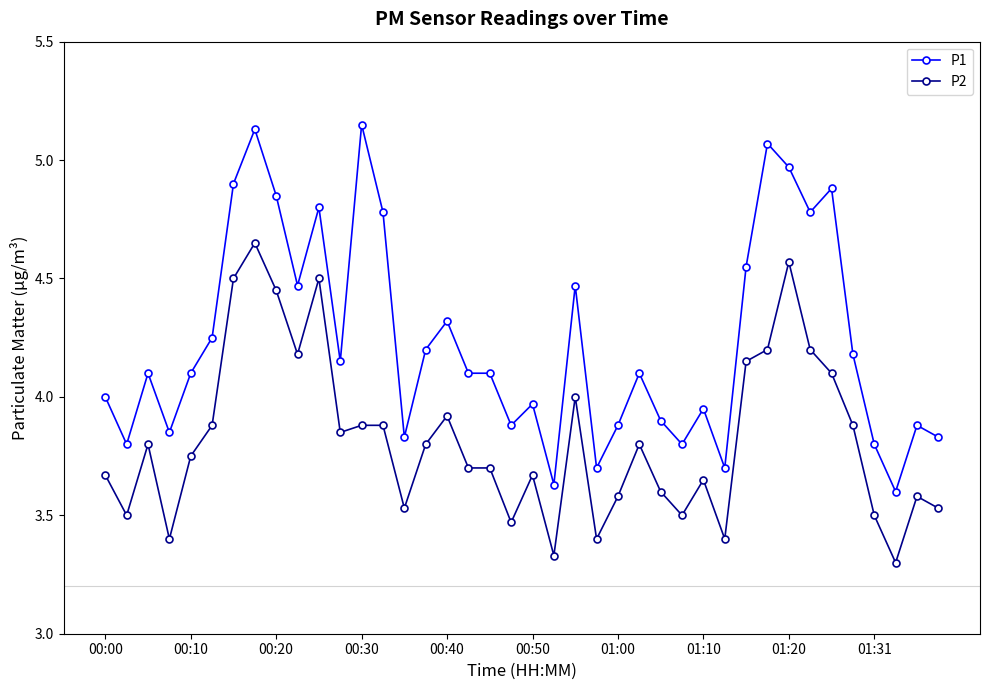

True or false: P2 has more than 0 points higher than both neighbors.

True